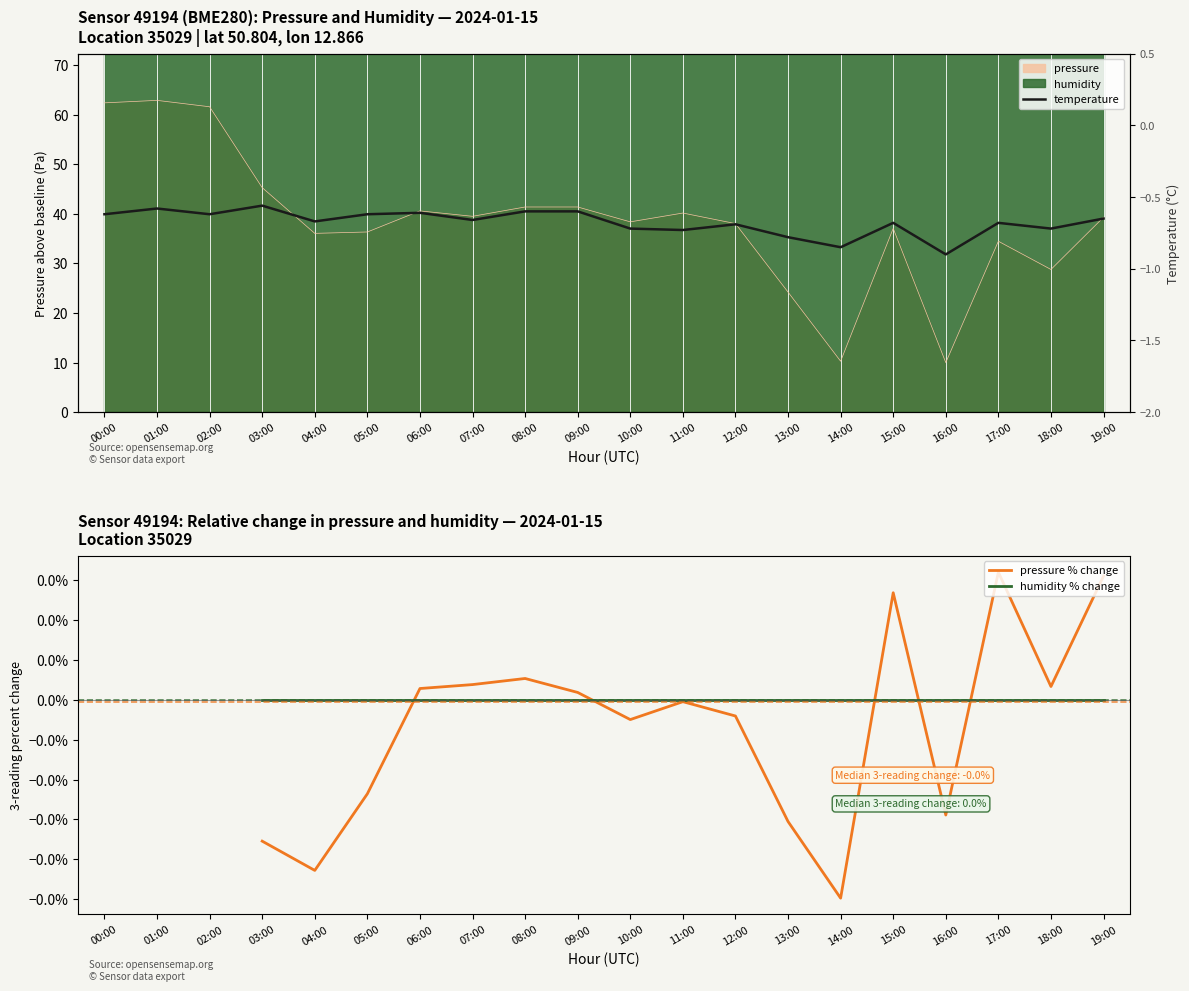

What is the highest value of the pressure series?

62.9